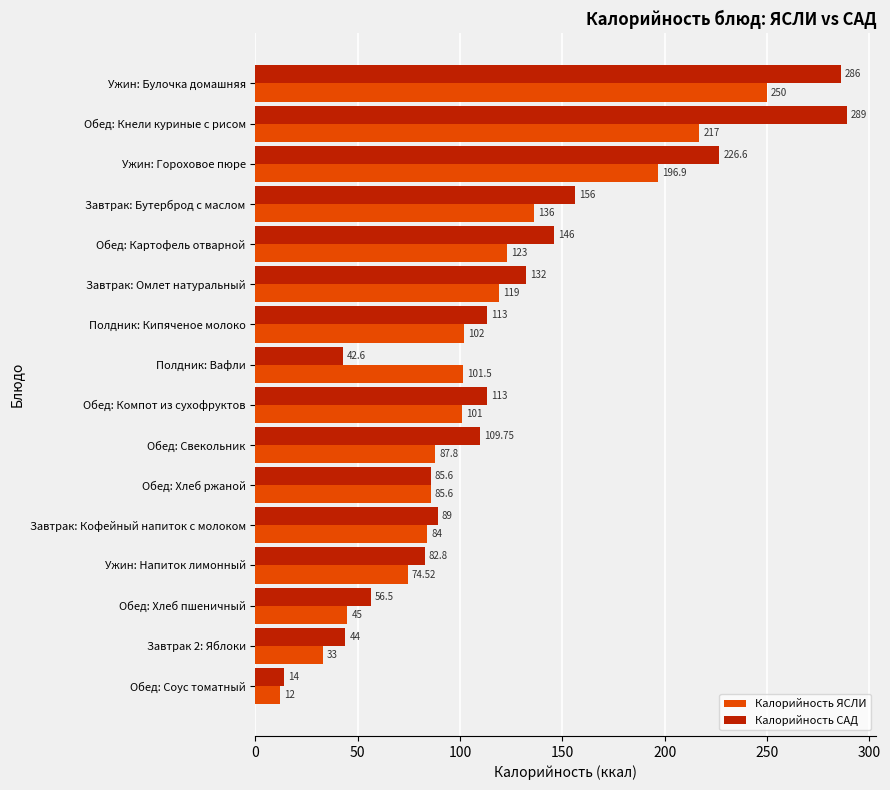

At how many categories does at least one series exceed 58?

13